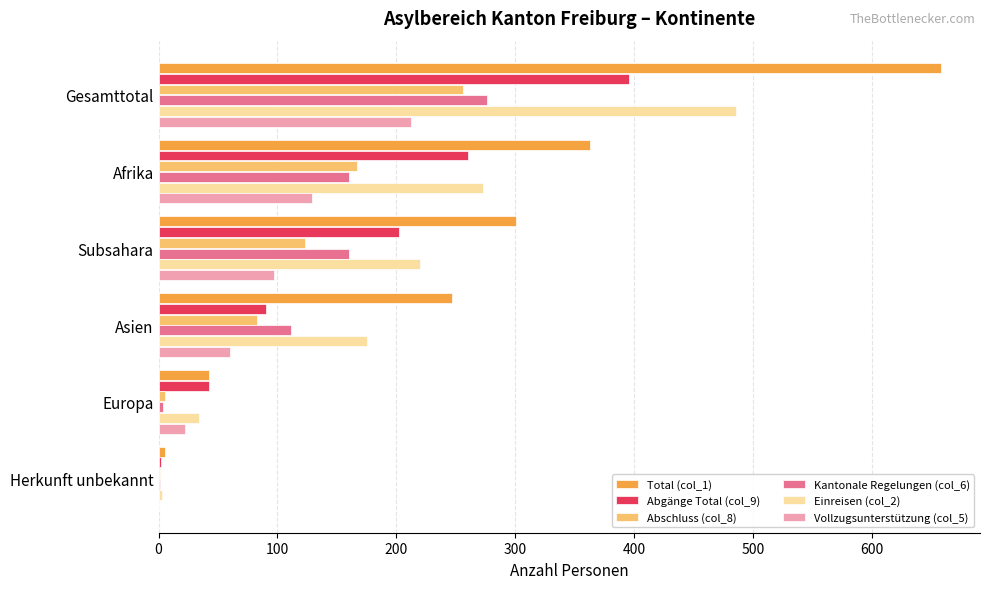

What is the total value across all series at Asien?

766